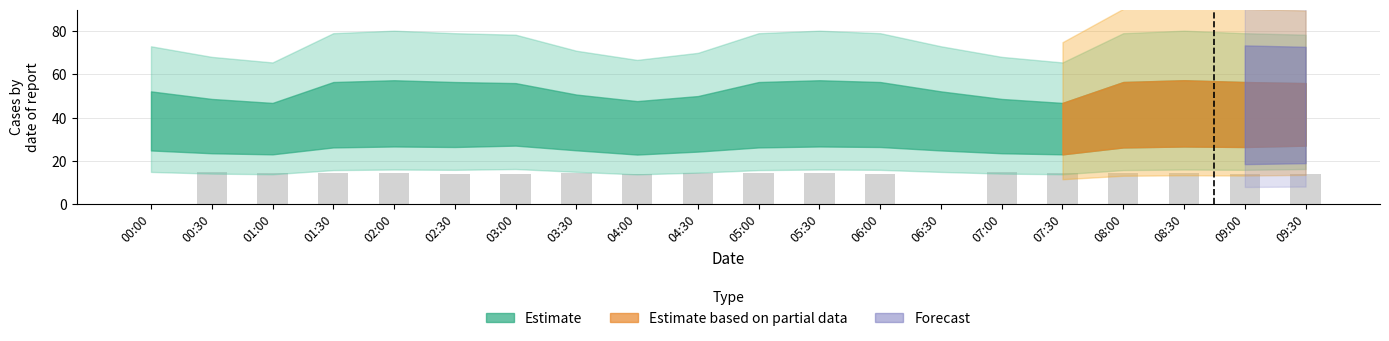

The chart shows a value of 25.5 at 01:00. True or false?

False